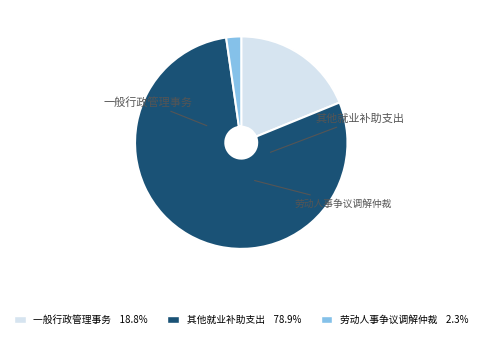

What is the largest slice in the pie chart?

其他就业补助支出